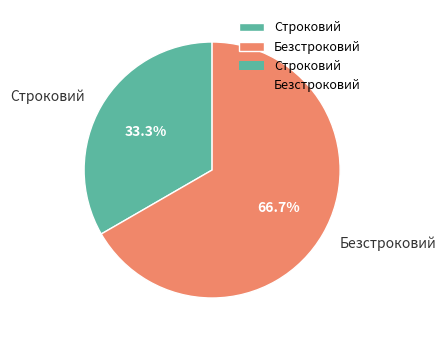

Approximately how many times larger is the value at Безстроковий compared to Строковий?

2.0